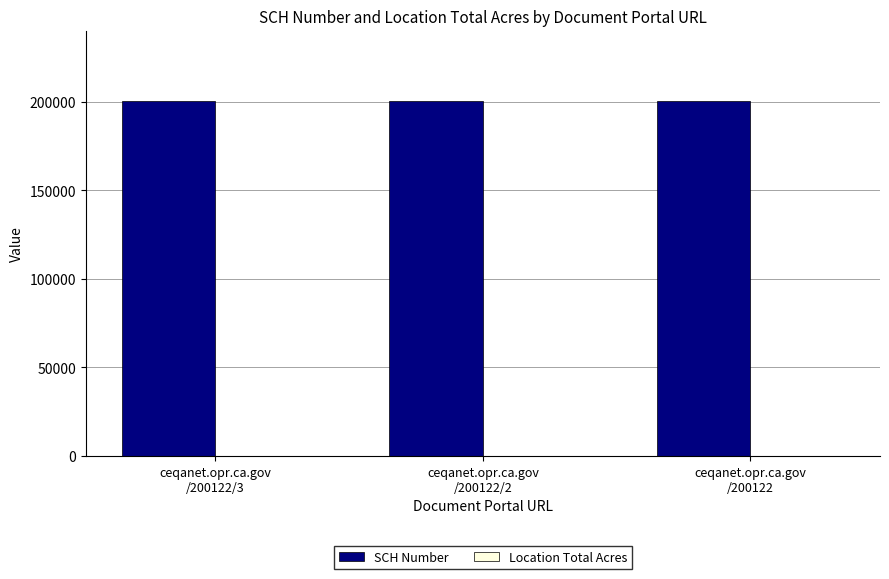

What value does the SCH Number series have at ceqanet.opr.ca.gov
/200122/3?

200122.0